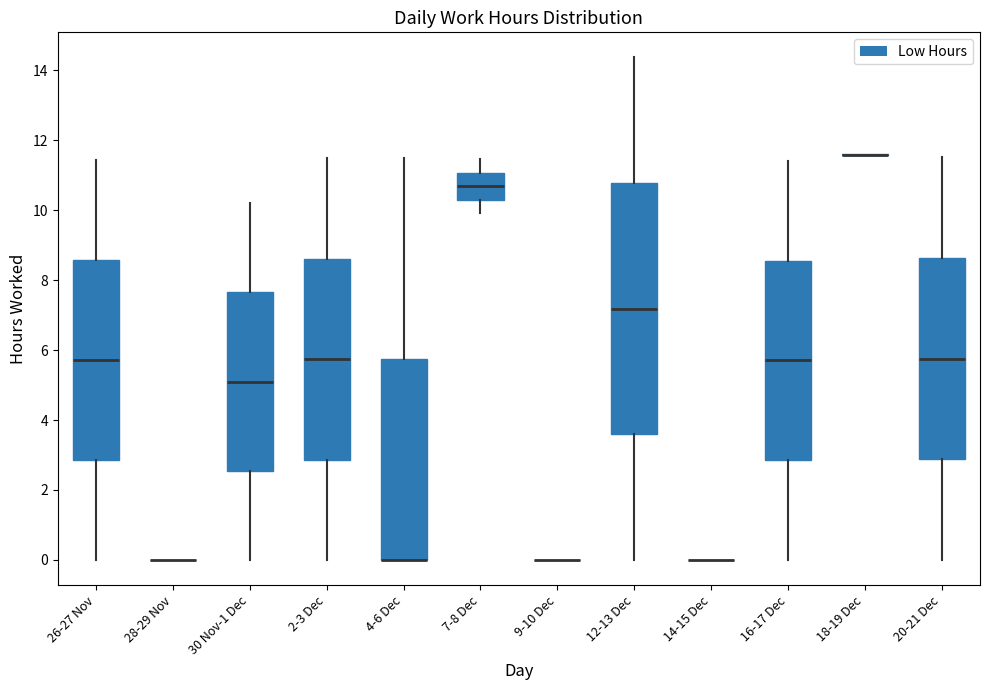

Where does the upper whisker of the box for 16-17 Dec end on the y-axis? The values are not printed on the chart, so give them approximately, as read against the axis.

11.4